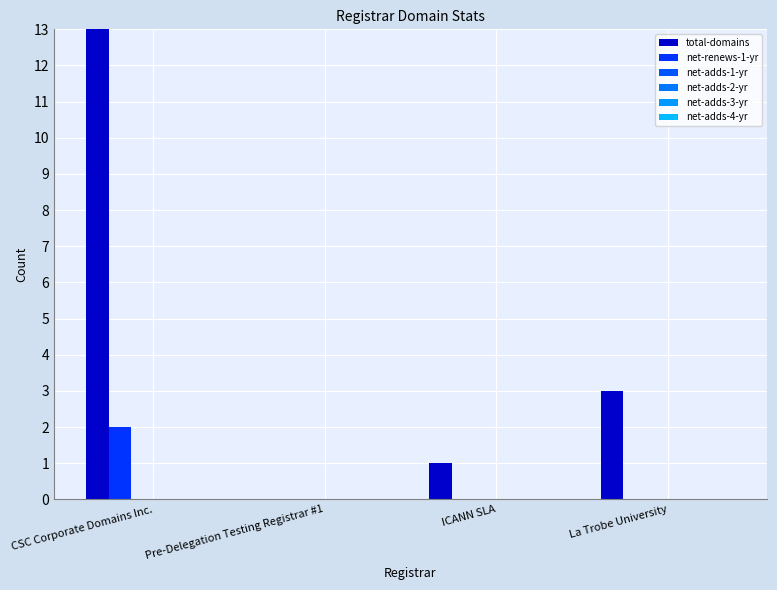

Between CSC Corporate Domains Inc. and Pre-Delegation Testing Registrar #1, which series saw the biggest shift?

total-domains